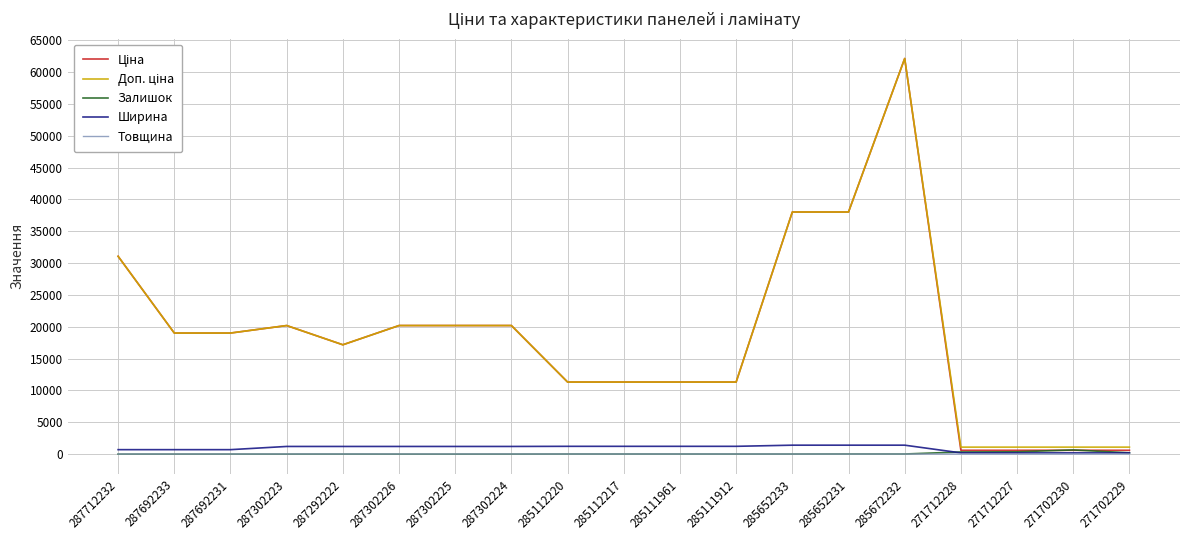

True or false: Товщина has a value of 8.0 at 271712227.

True